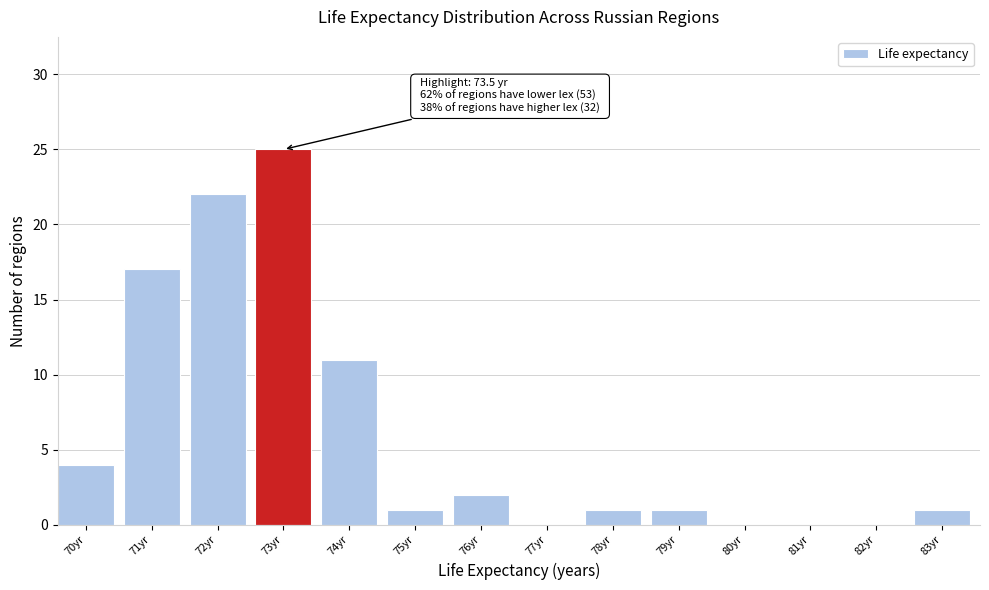

Reading right to left, what are all the values shown in this chart?

83yr=1	82yr=0	81yr=0	80yr=0	79yr=1	78yr=1	77yr=0	76yr=2	75yr=1	74yr=11	73yr=25	72yr=22	71yr=17	70yr=4